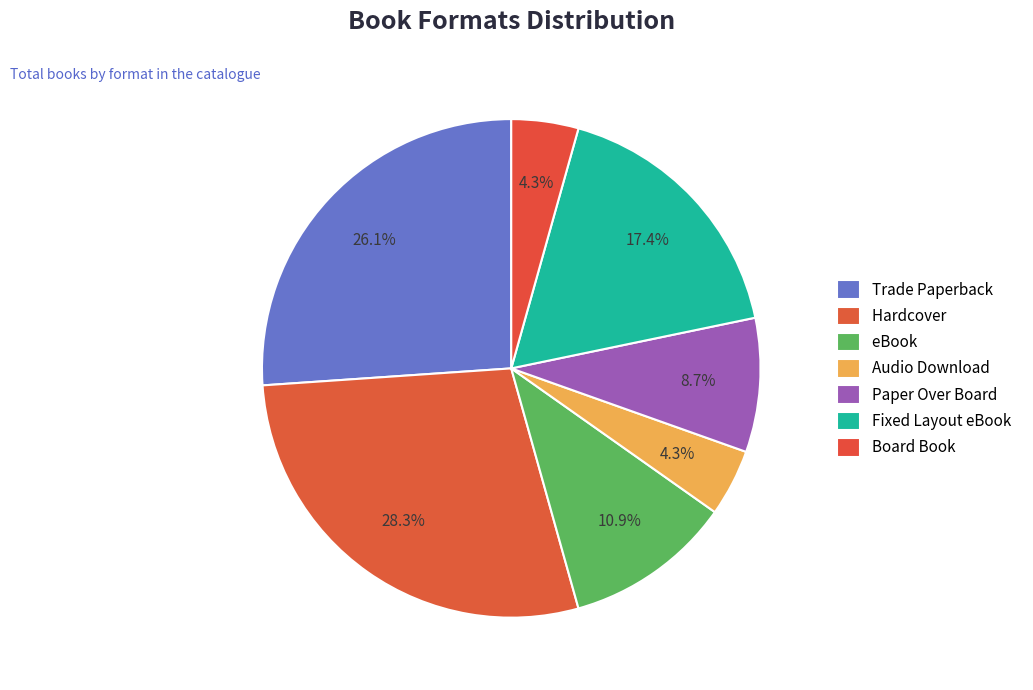

To the nearest percent, what percentage of the pie is Hardcover?

28%